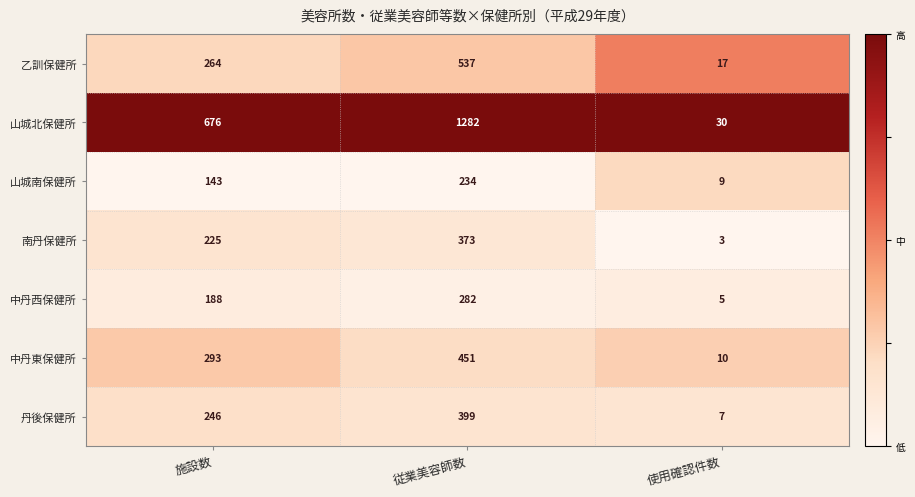

Reading left to right, list all the values displayed in this chart.

乙訓保健所: 264	537	17
山城北保健所: 676	1282	30
山城南保健所: 143	234	9
南丹保健所: 225	373	3
中丹西保健所: 188	282	5
中丹東保健所: 293	451	10
丹後保健所: 246	399	7